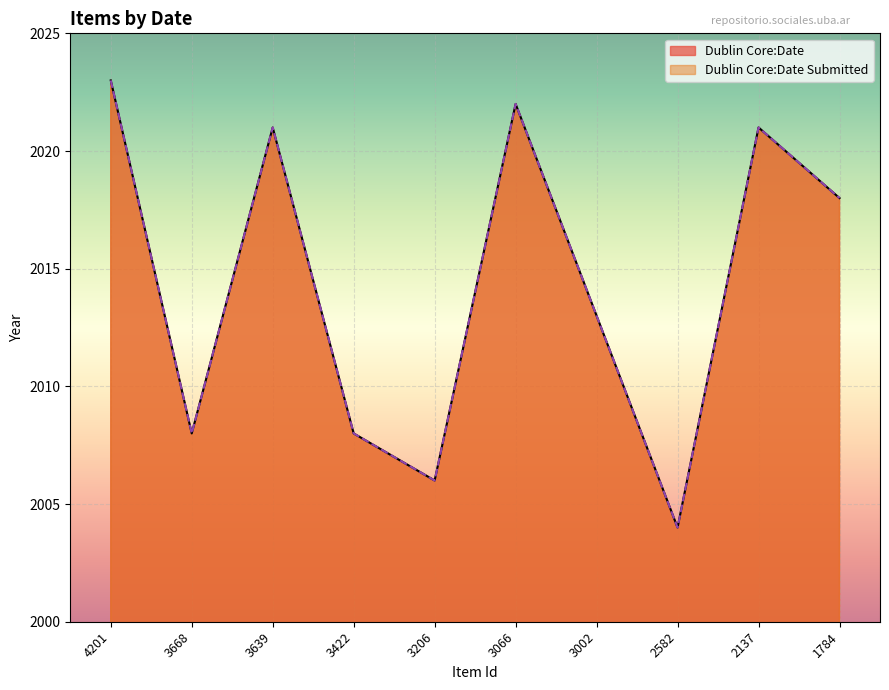

Which series has the largest total across all categories?

Dublin Core:Date